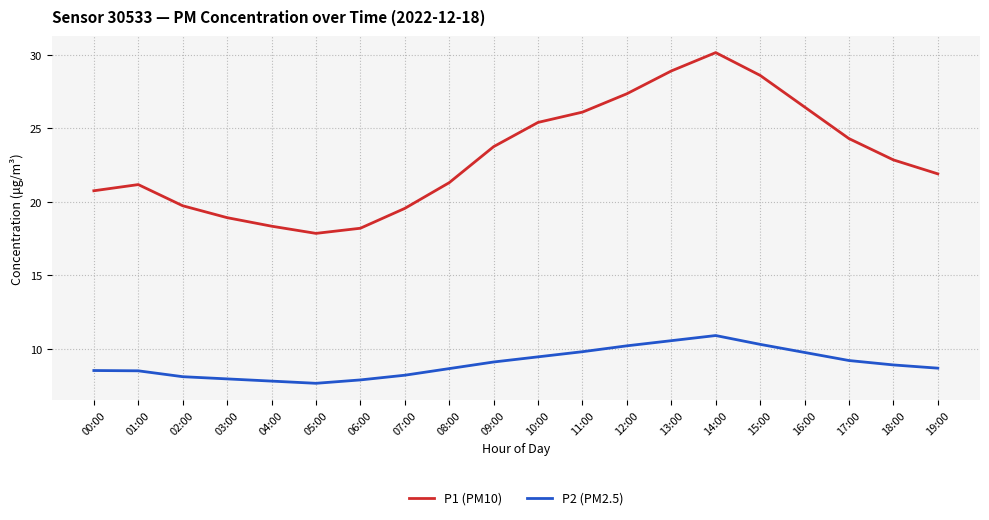

How many categories are shown in the chart?

20